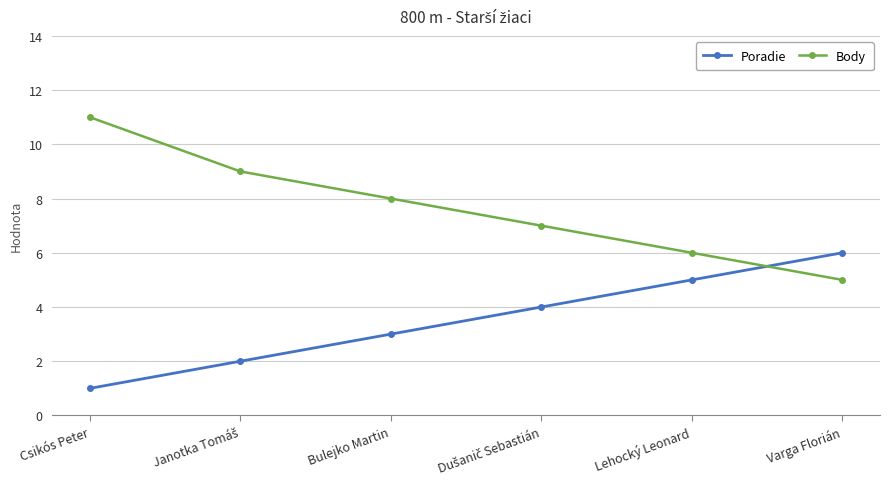

After their last crossing, which series has the higher values: Poradie or Body?

Poradie